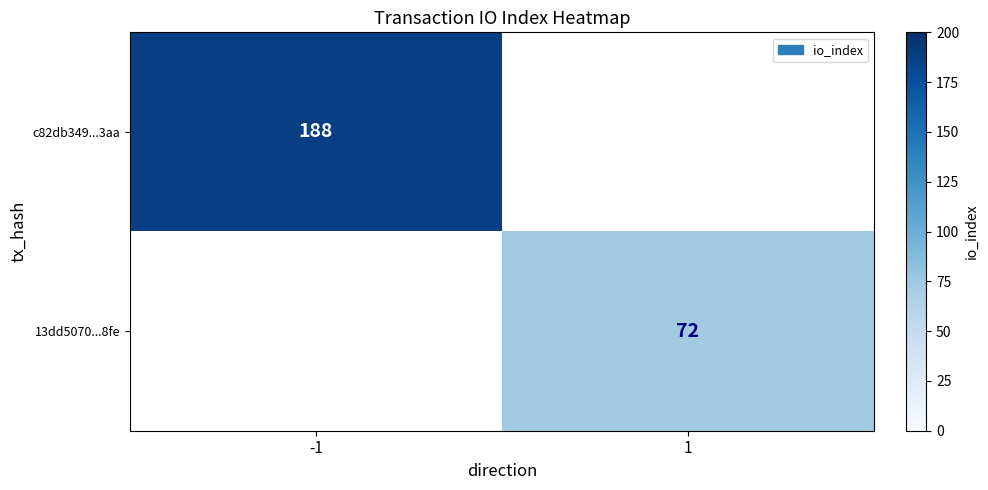

Which category has the highest value across all series?

-1